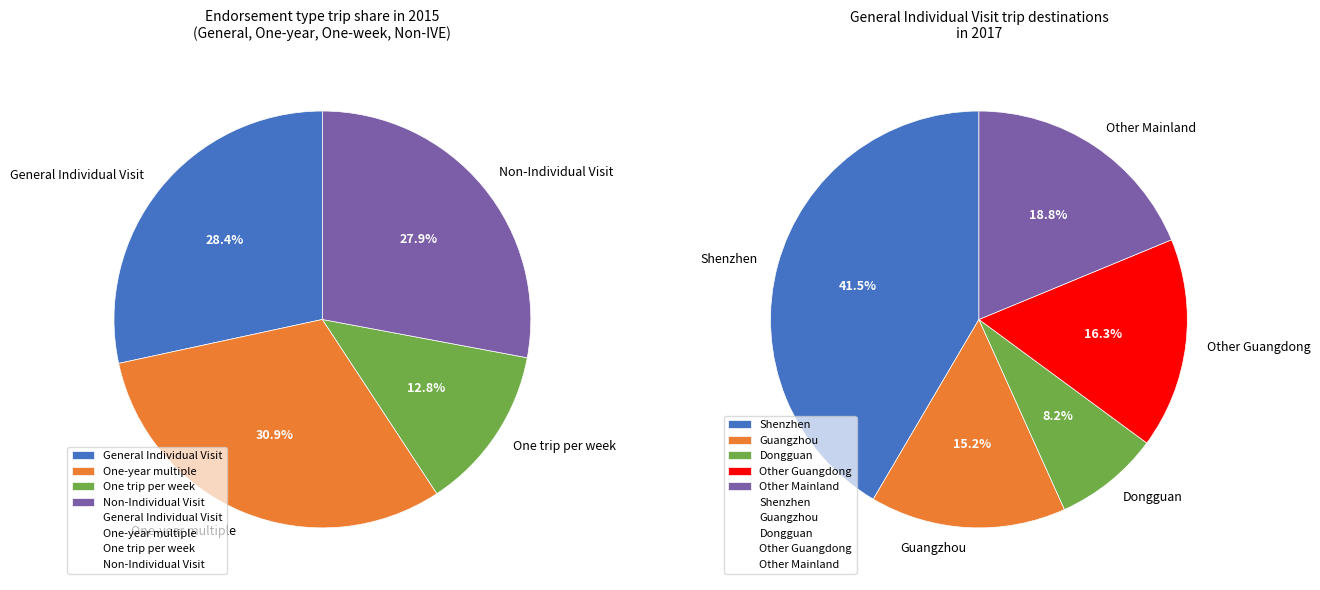

How many slices are in this pie chart?

4